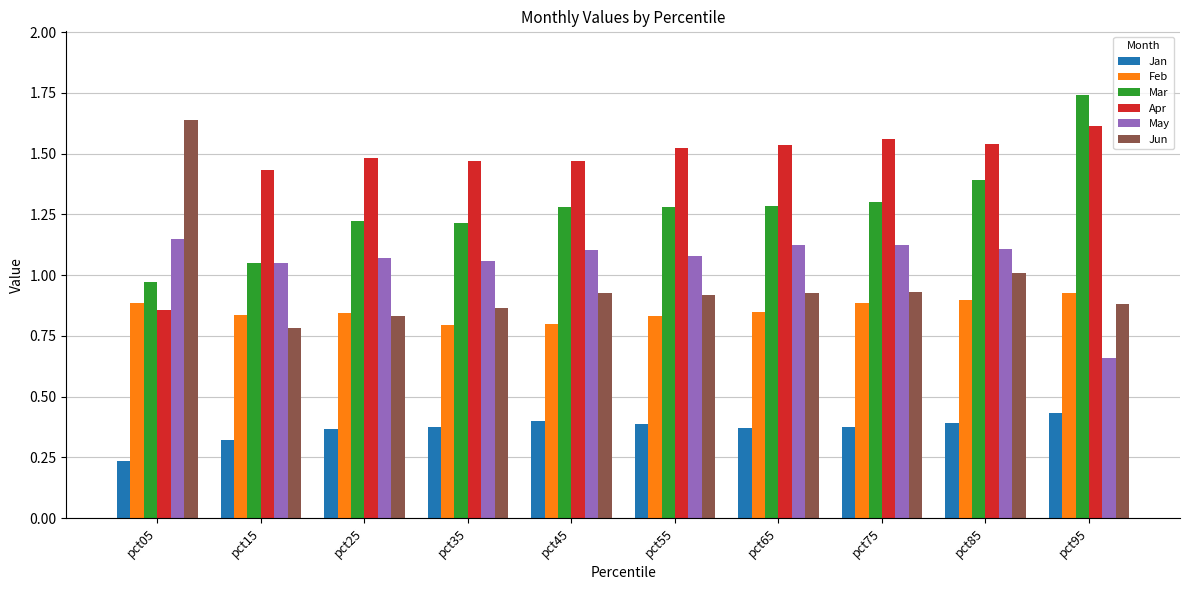

List the series in order of their peak value, highest first.

Mar, Jun, Apr, May, Feb, Jan